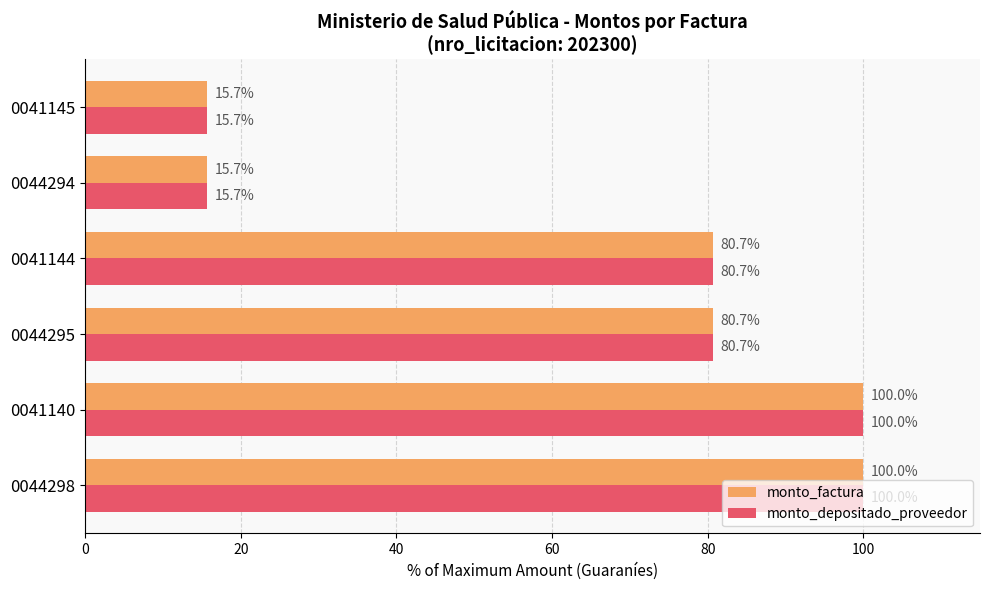

What is the total value across all series at 0044298?

200.0